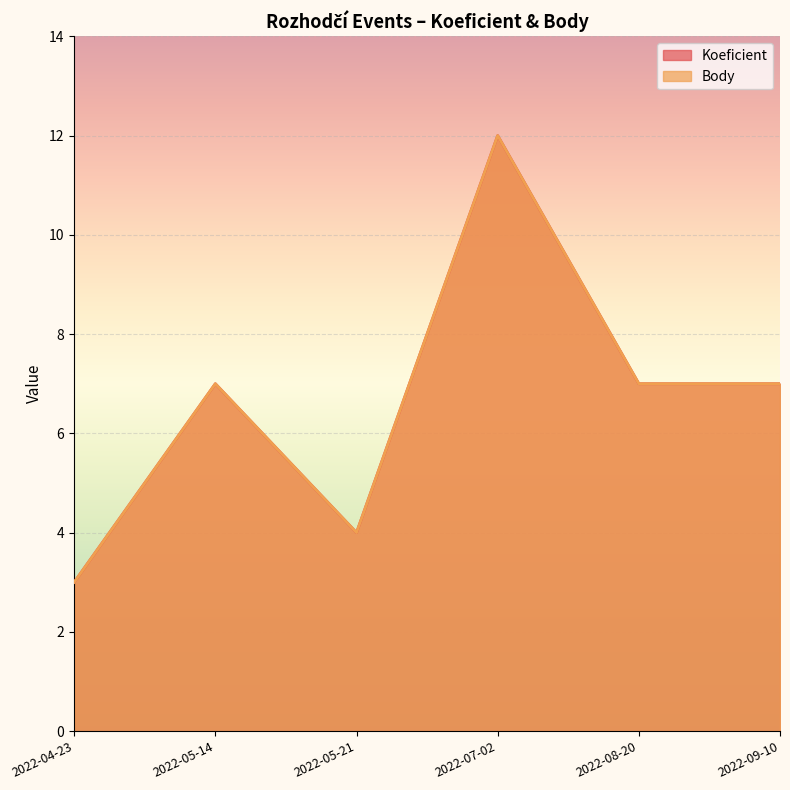

Which has a higher value, 2022-09-10 or 2022-07-02?

2022-07-02